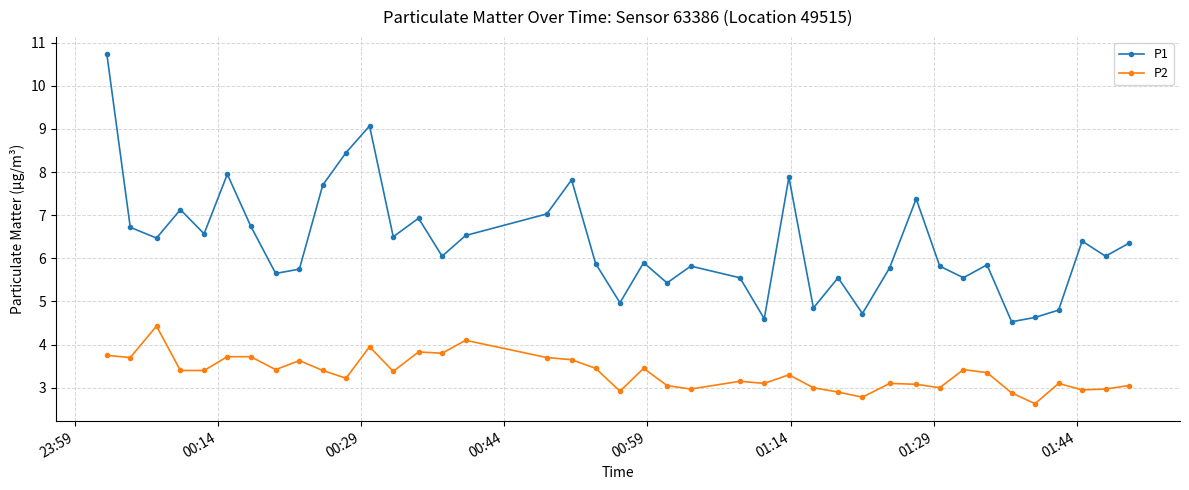

Which series has the largest range (max minus min)?

P1